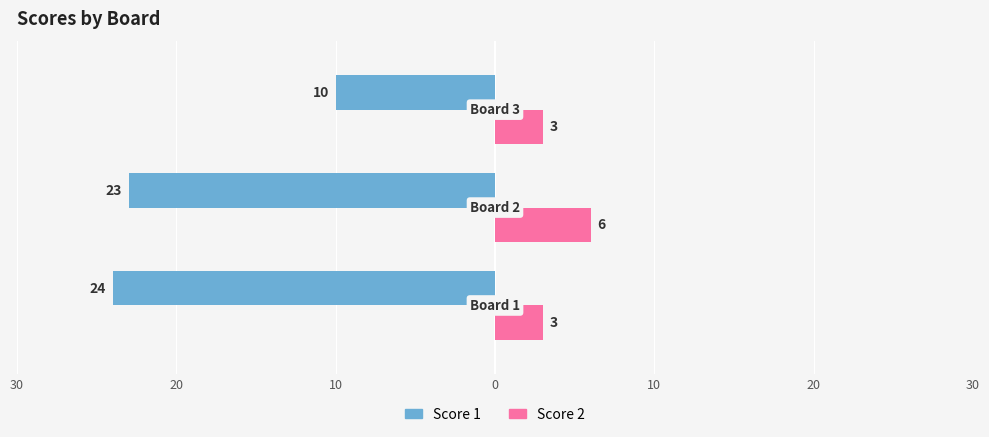

What are all the series names shown in the legend?

Score 1, Score 2